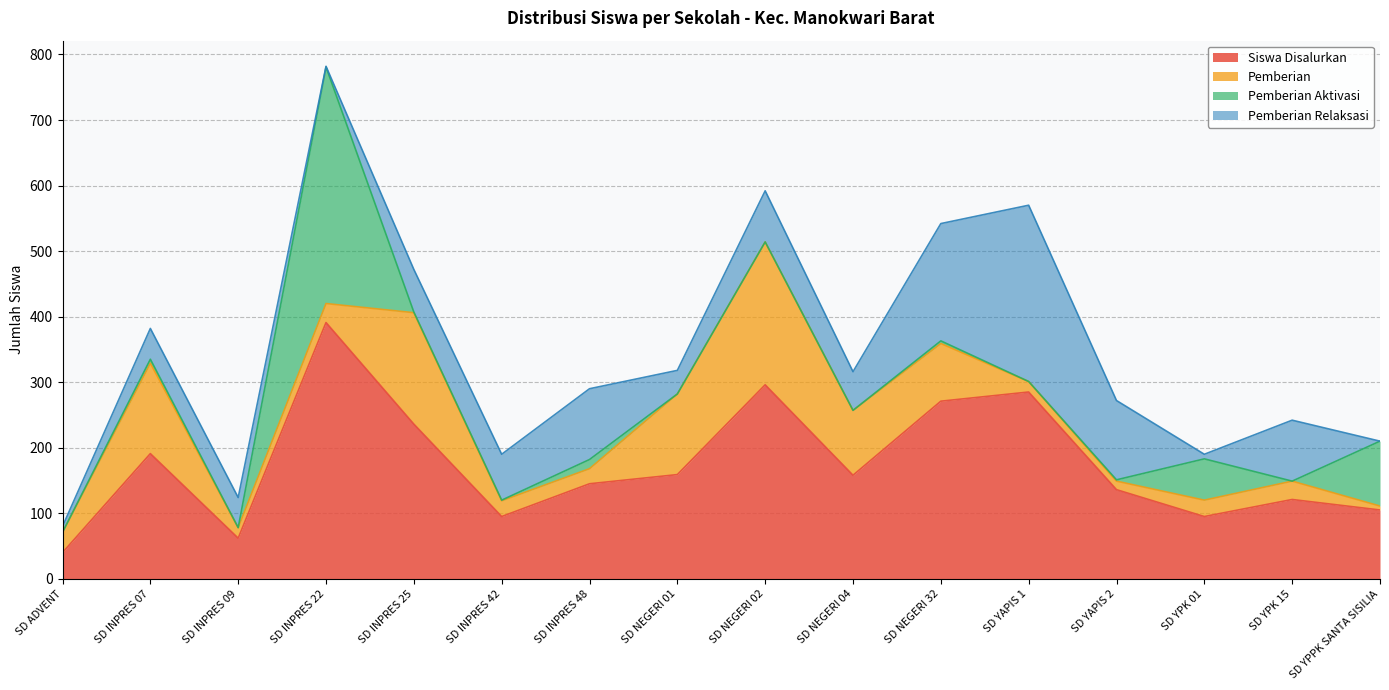

True or false: Siswa Disalurkan and Pemberian Relaksasi intersect in this chart.

False